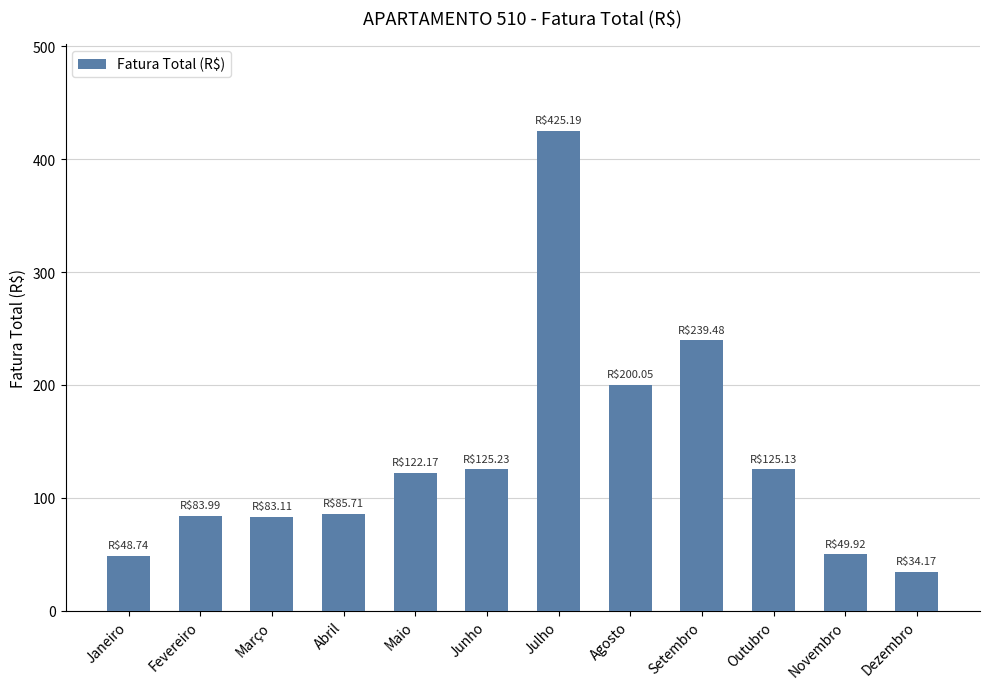

Which label corresponds to the largest value in the chart?

Julho